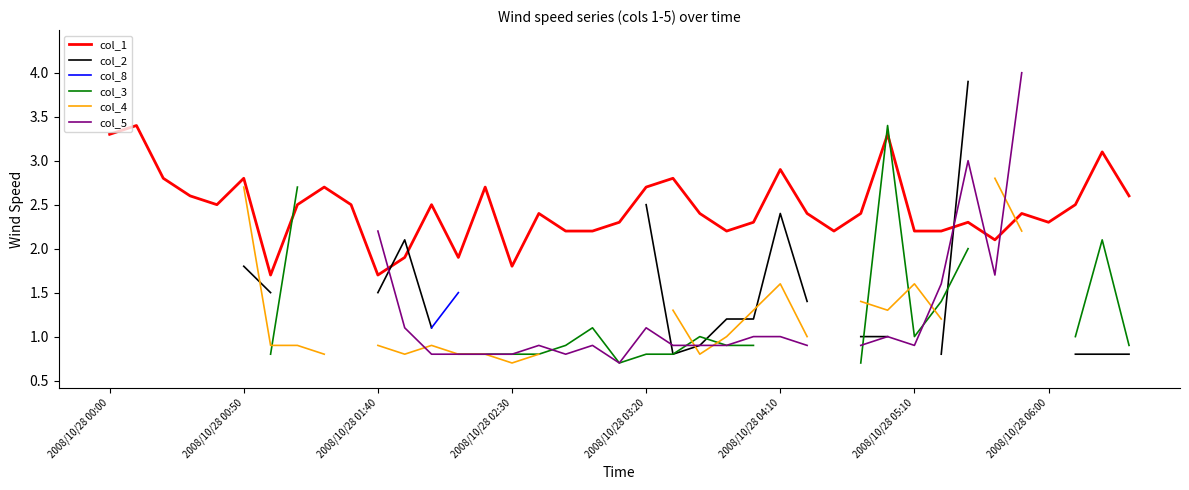

Where does the col_1 series first go above 2?

2008/10/28 00:00